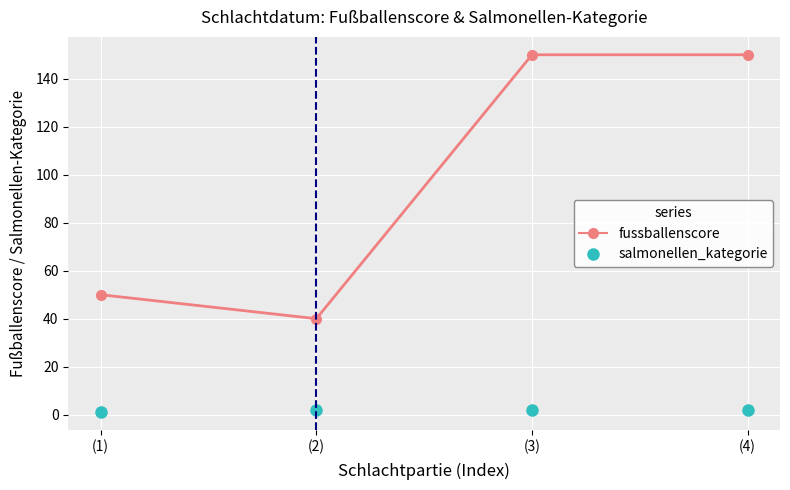

Is this an area chart (filled region under the line)?

No